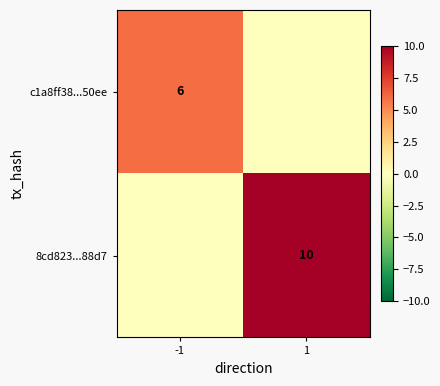

The value of c1a8ff38...50ee at -1 is 6. True or false?

True